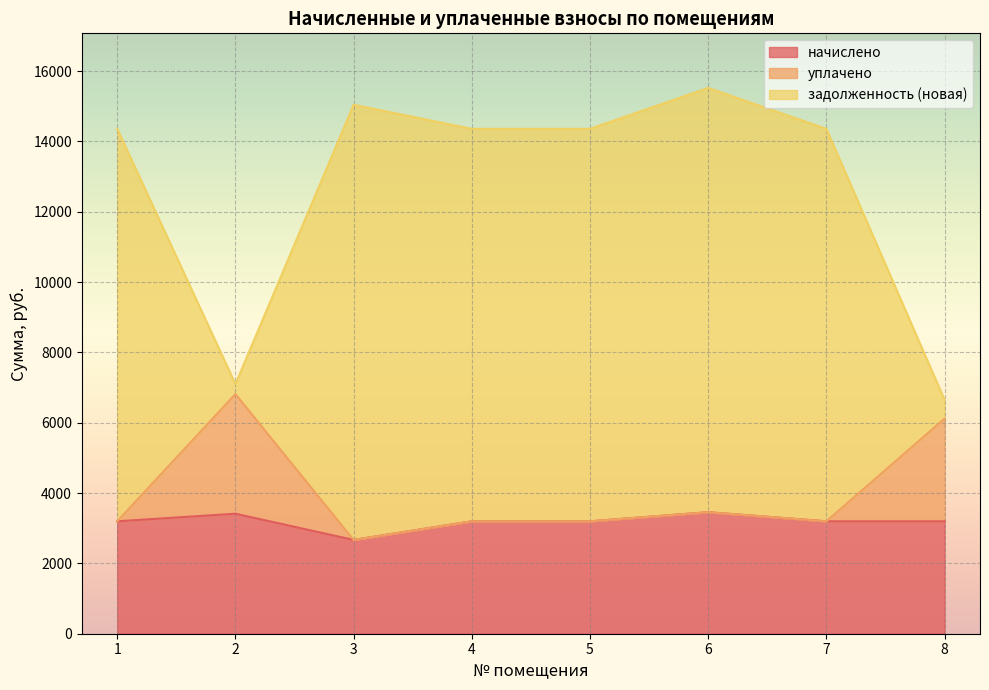

The задолженность (новая) series shows 2870.5 at 8. True or false?

False